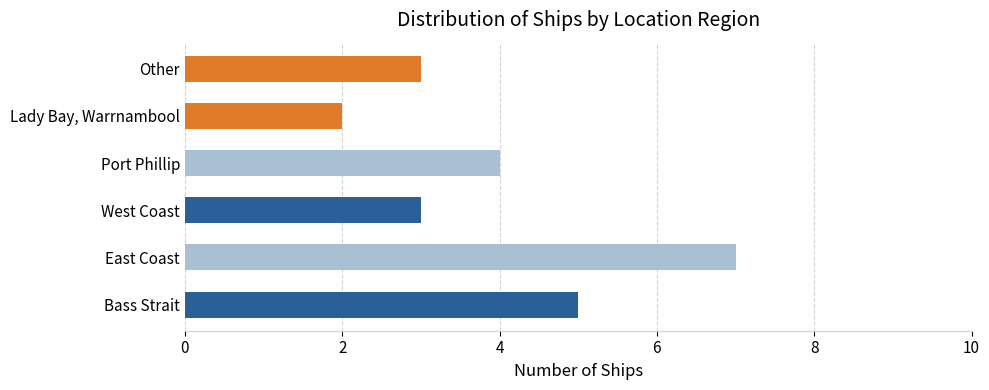

True or false: the data shows 7 at Port Phillip.

False